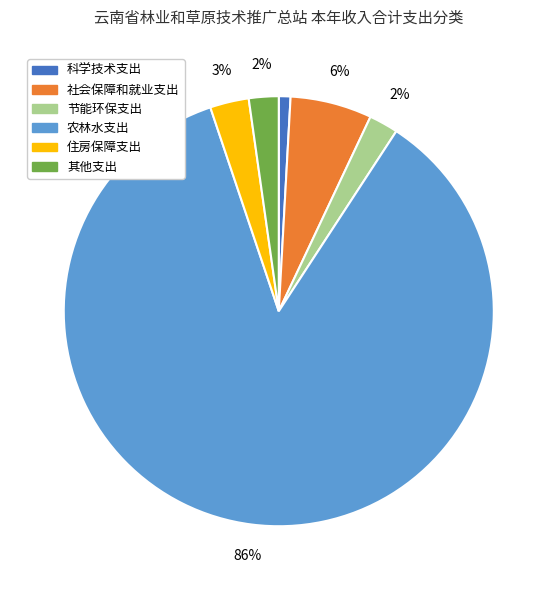

Does 科学技术支出 represent more than half of the total?

No